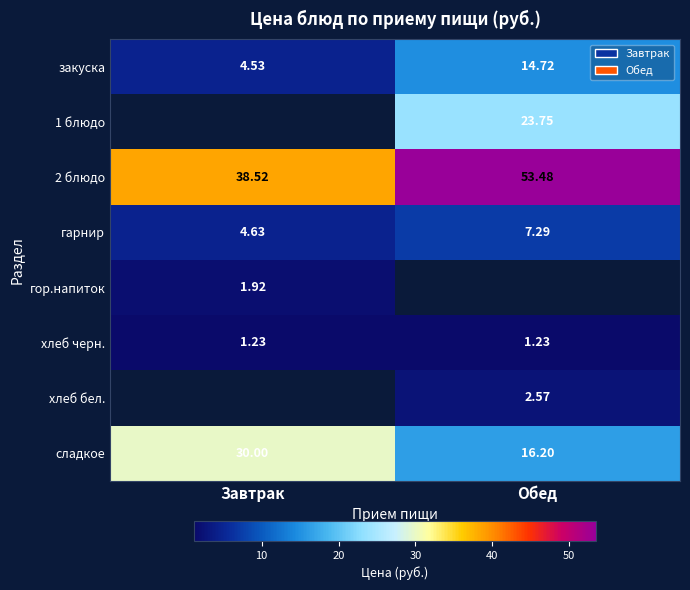

At which label does 2 блюдо reach its minimum?

Завтрак